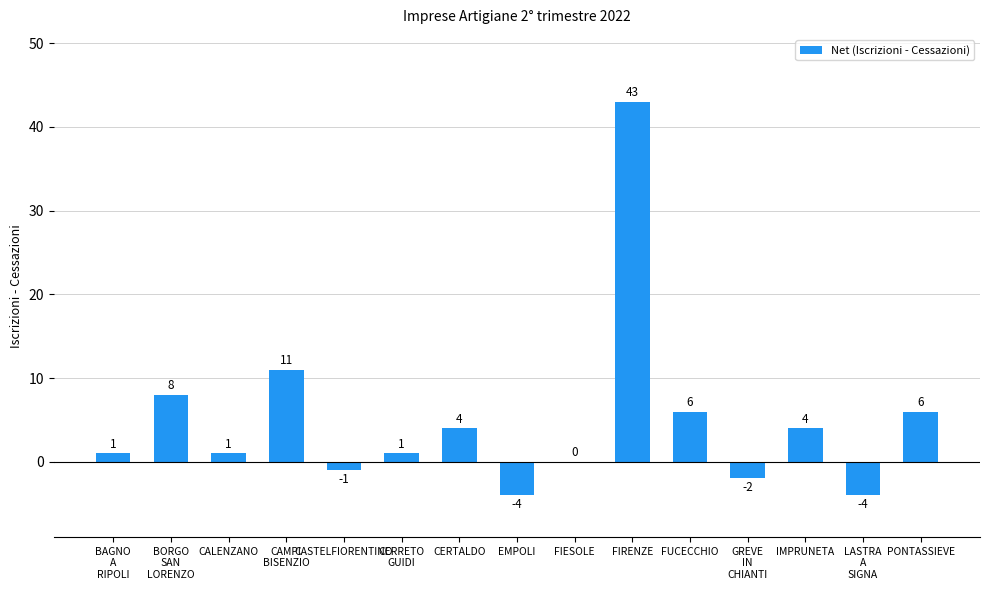

What is the change in value from CERTALDO to FUCECCHIO?

+2